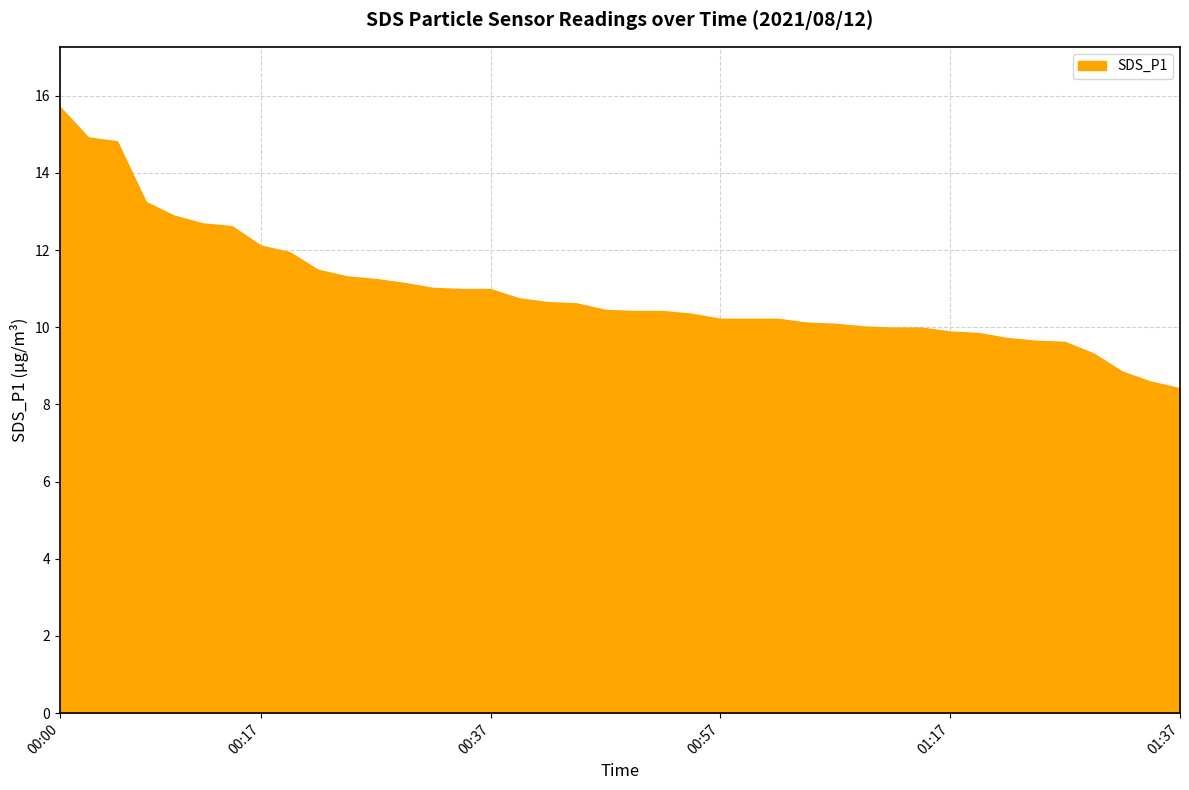

What is the greatest value displayed?

15.7